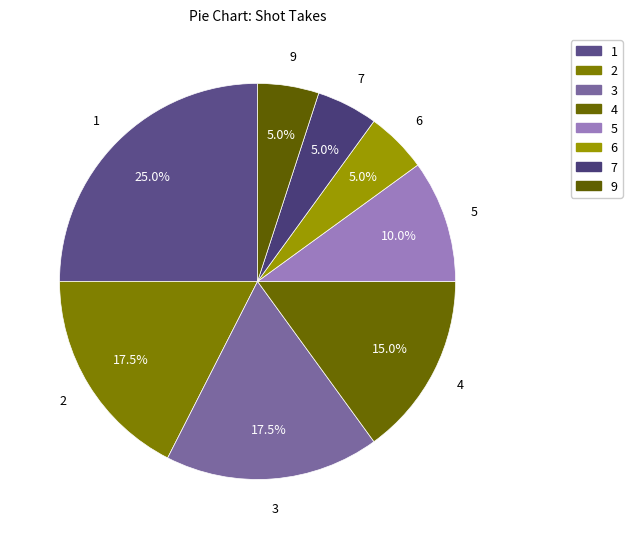

What is the smallest slice in the pie chart?

7